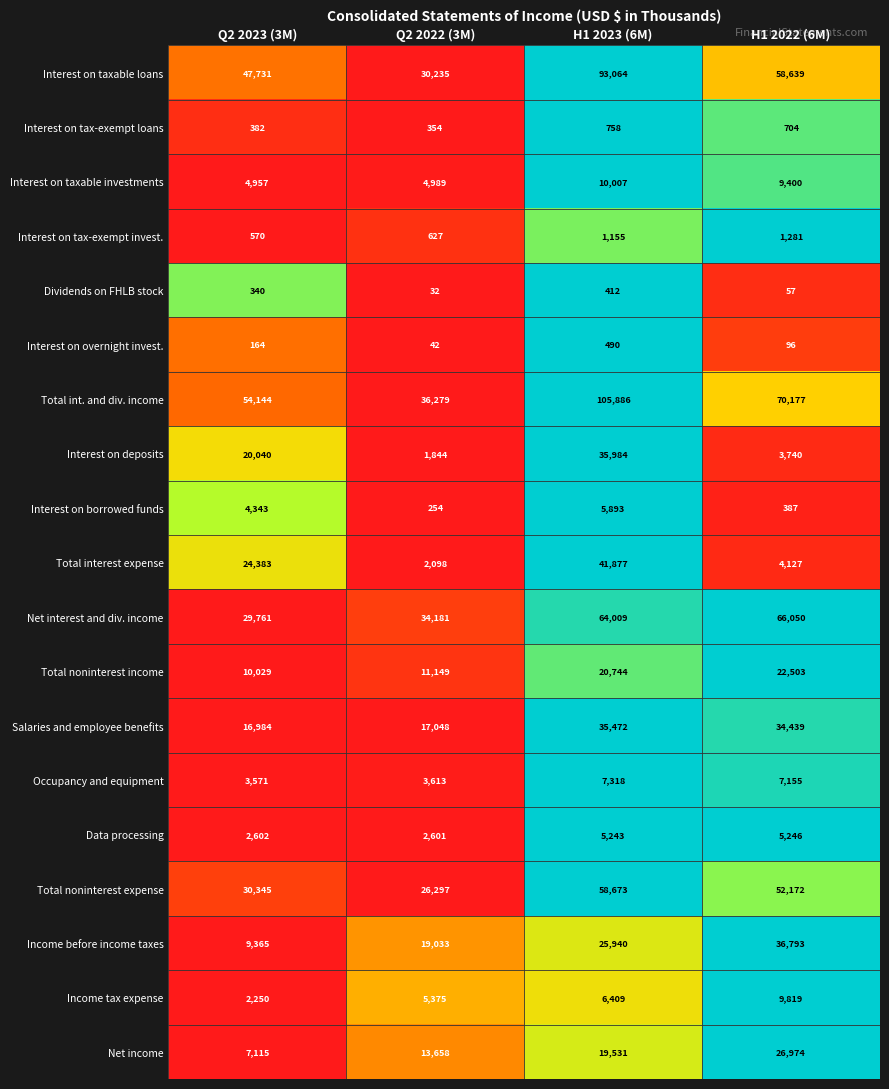

What is the total value across all series at H1 2023 (6M)?

538865